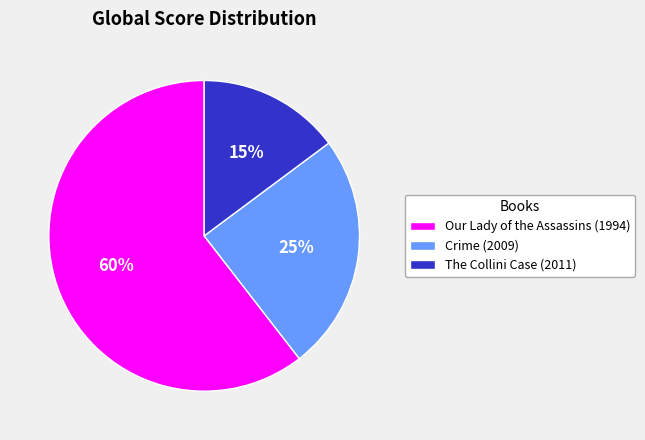

Rank the categories by value from highest to lowest.

Our Lady of the Assassins (1994), Crime (2009), The Collini Case (2011)